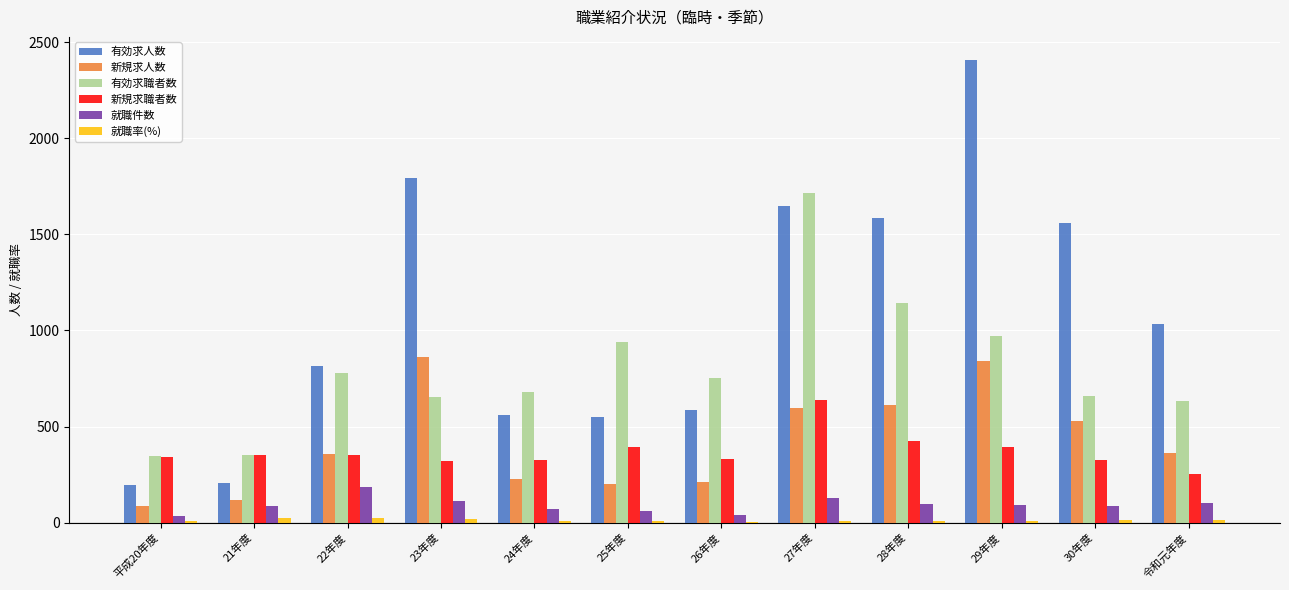

Which series changed the most between 22年度 and 26年度?

有効求人数